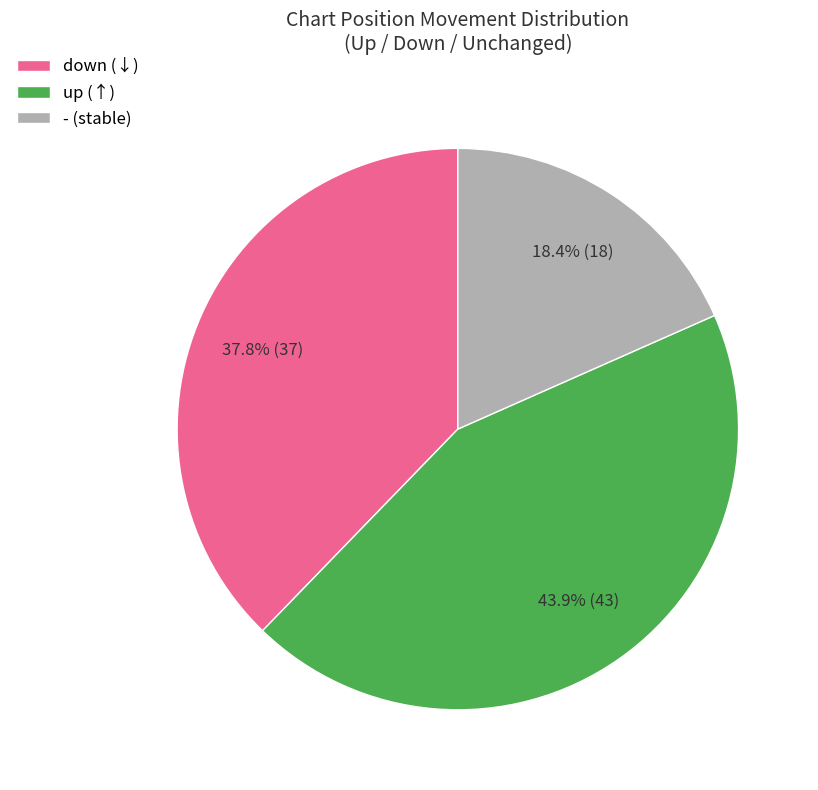

To the nearest percent, what is the average slice percentage?

33%